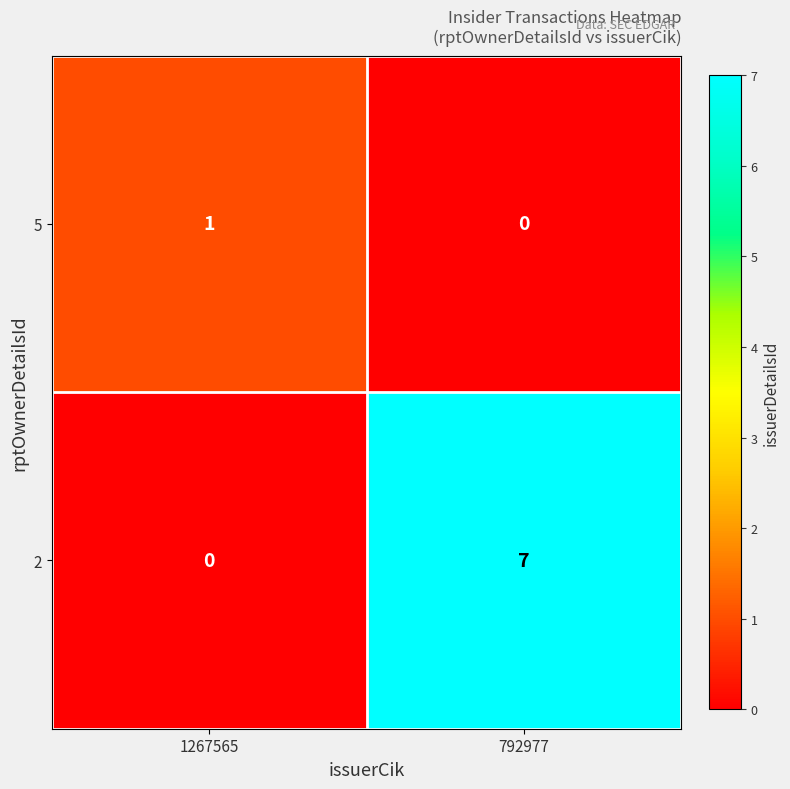

At which label is 5 closest to 0?

792977